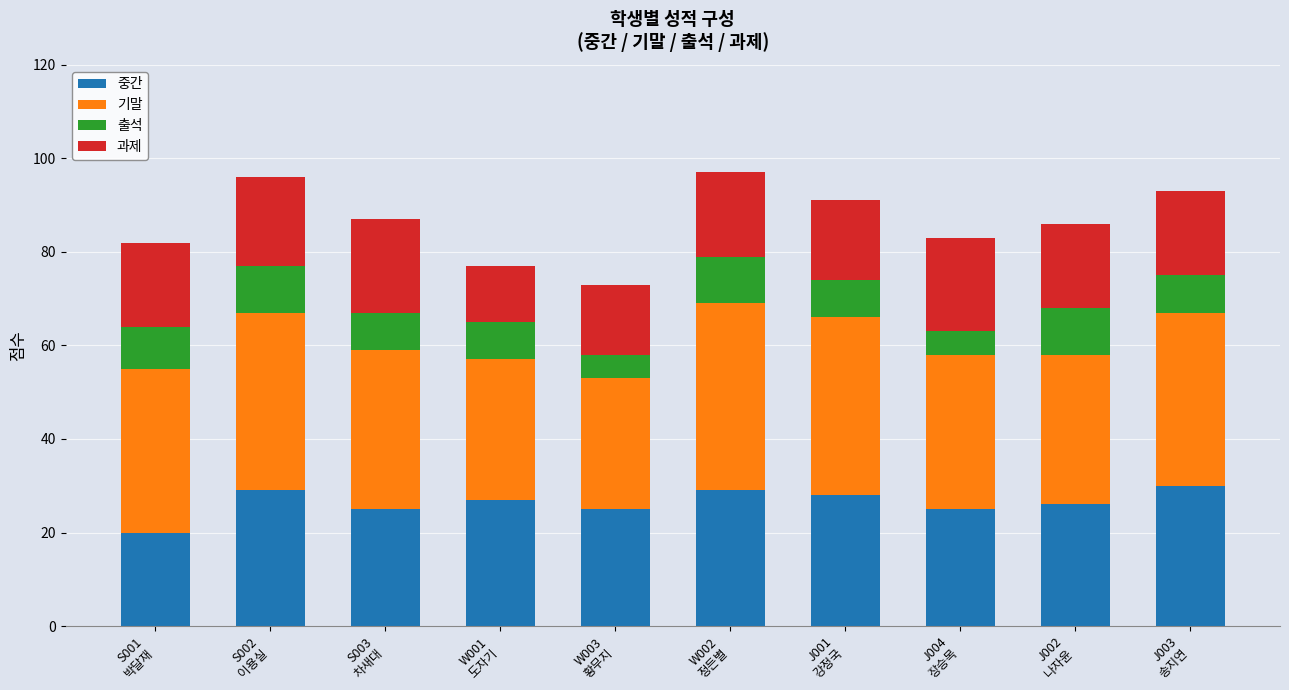

What is the highest value of the 중간 series?

30